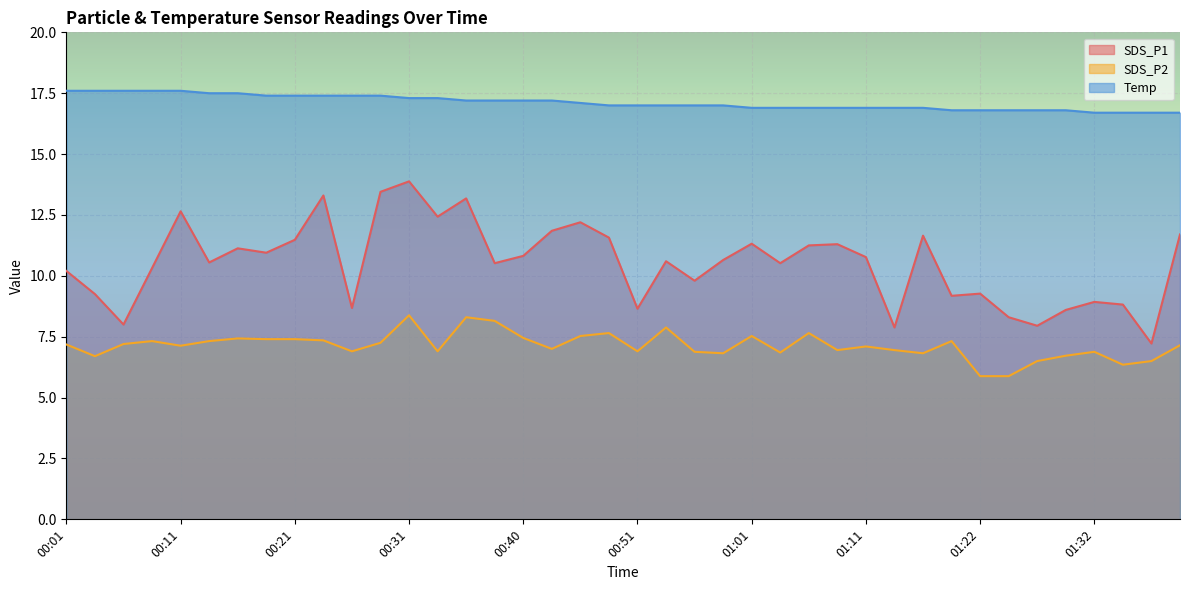

True or false: SDS_P1 has more than 0 points higher than both neighbors.

True